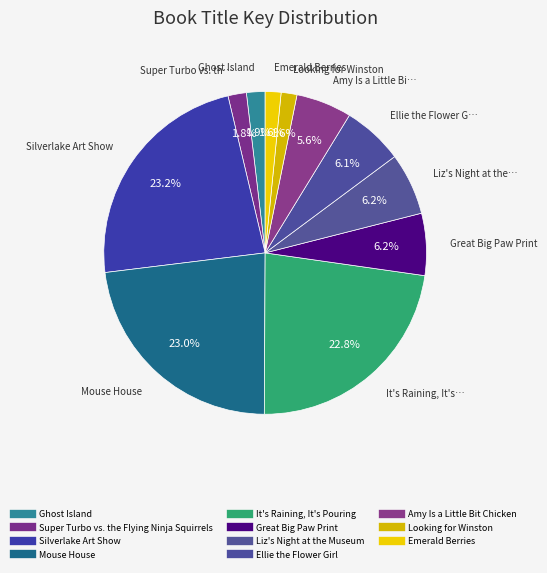

How many segments does this pie chart have?

11